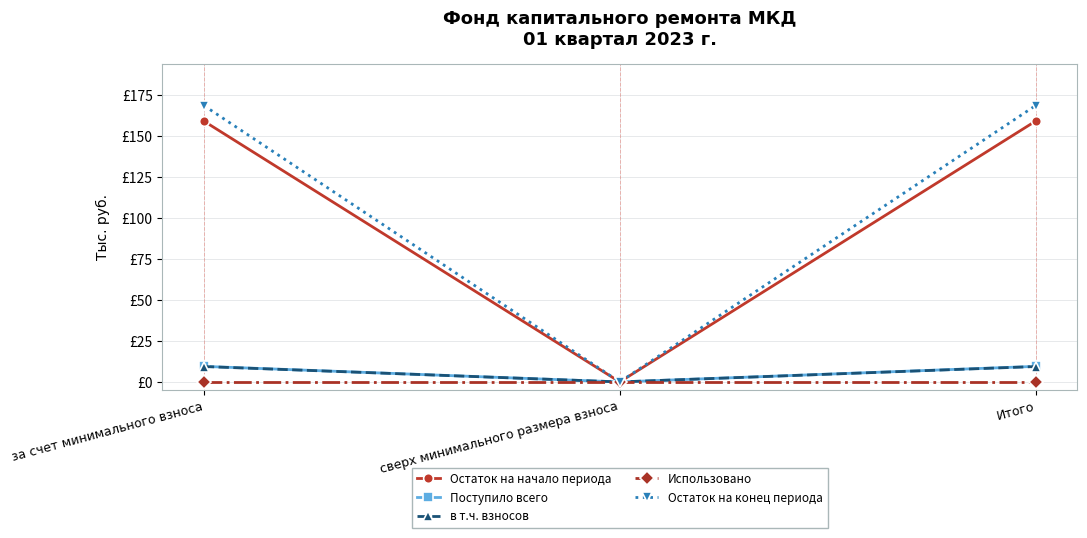

Is it true that в т.ч. взносов equals 2.0 at Итого?

False